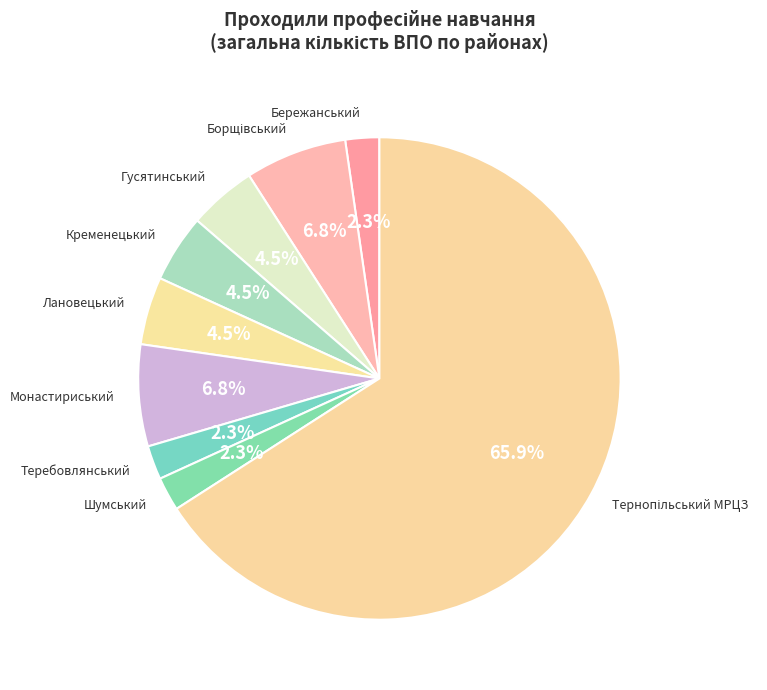

Does any single category account for the majority?

Yes